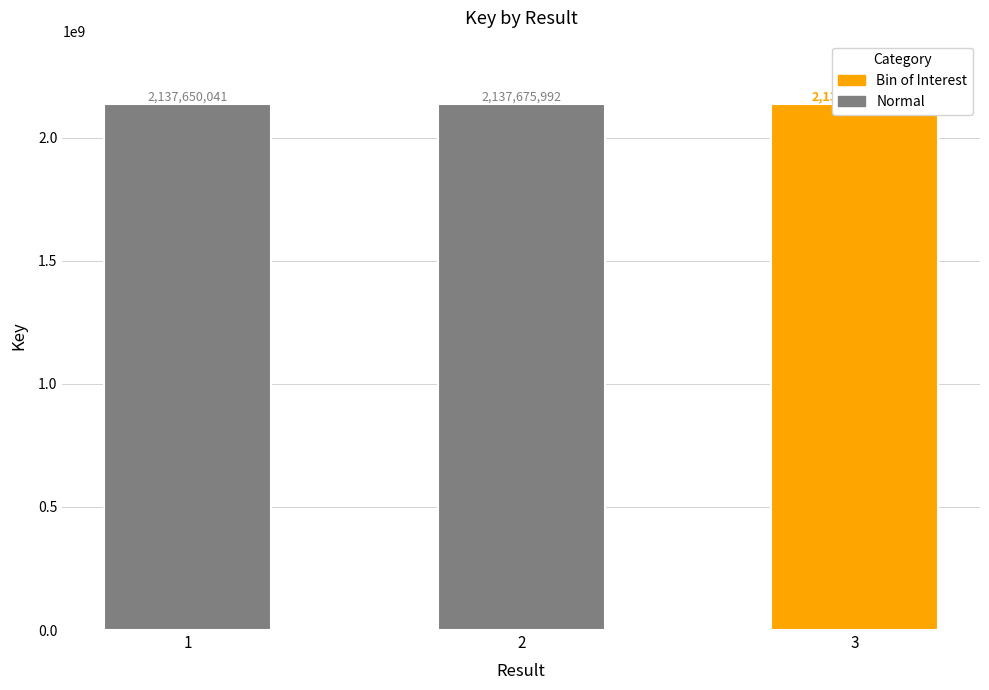

Are the bars horizontal?

No